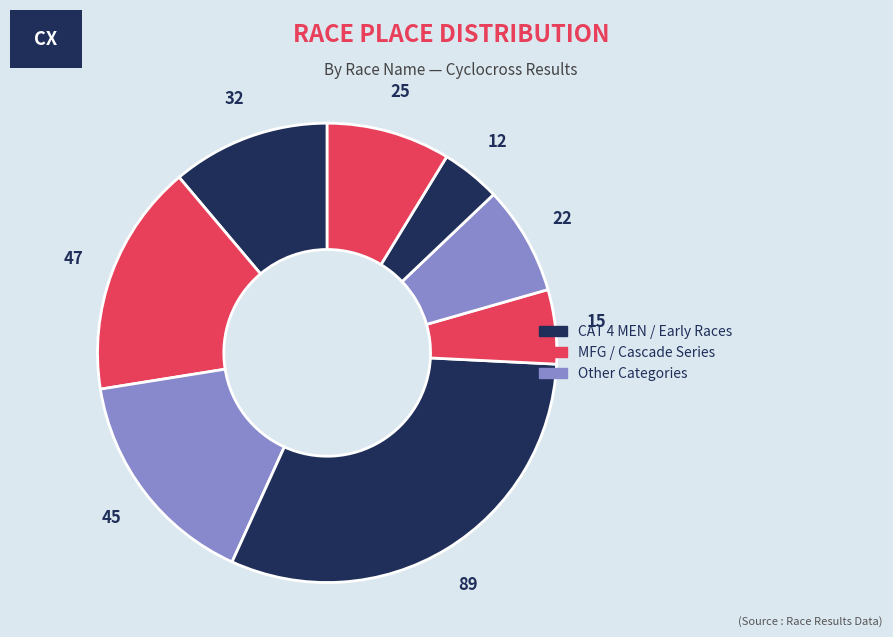

How many segments does this pie chart have?

8